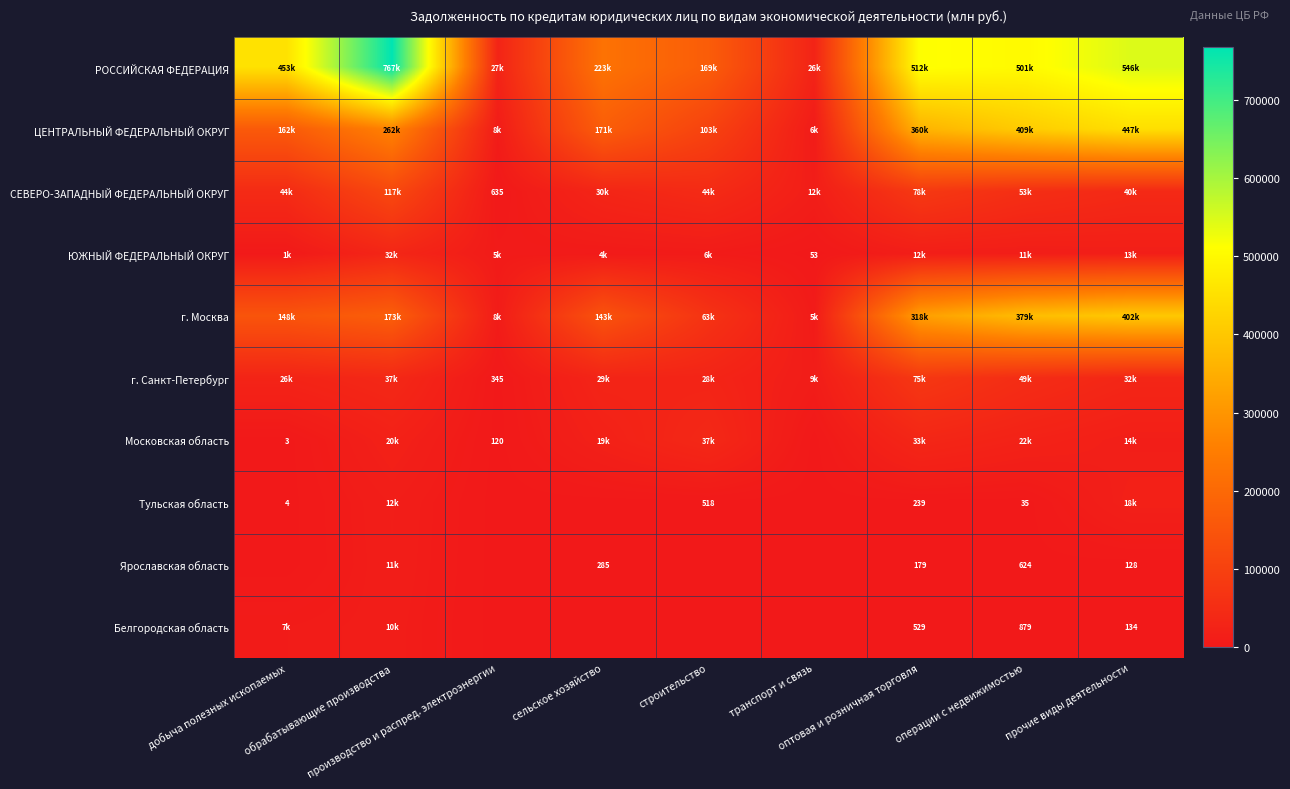

Where is Ярославская область nearest to the value 5878?

операции с недвижимостью